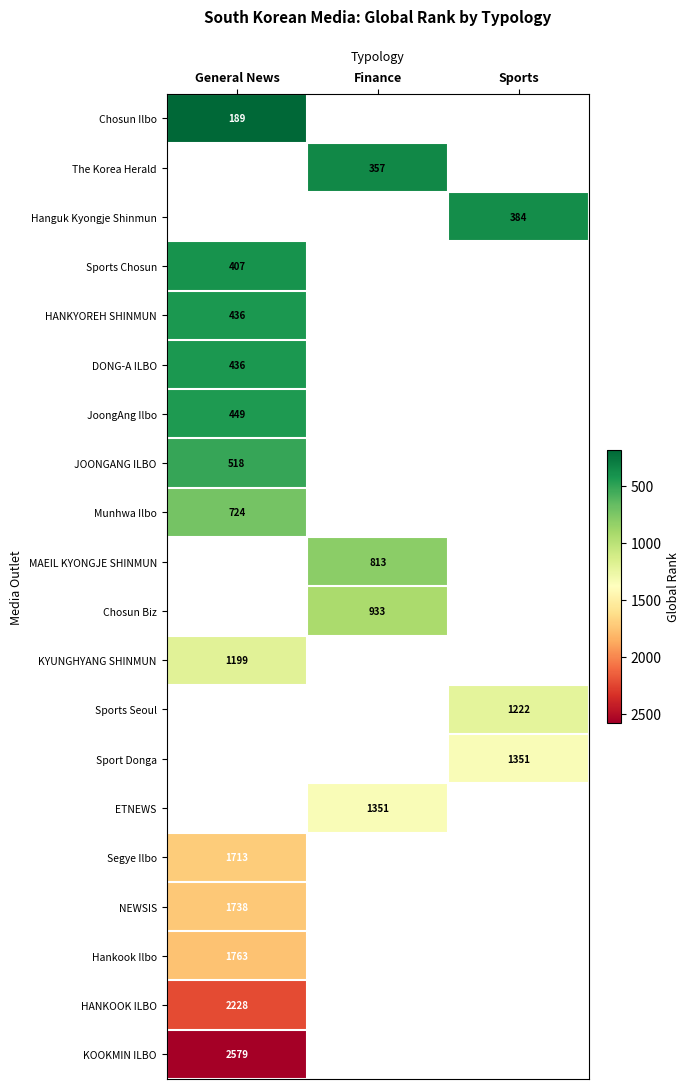

Count the number of categories in the chart.

3